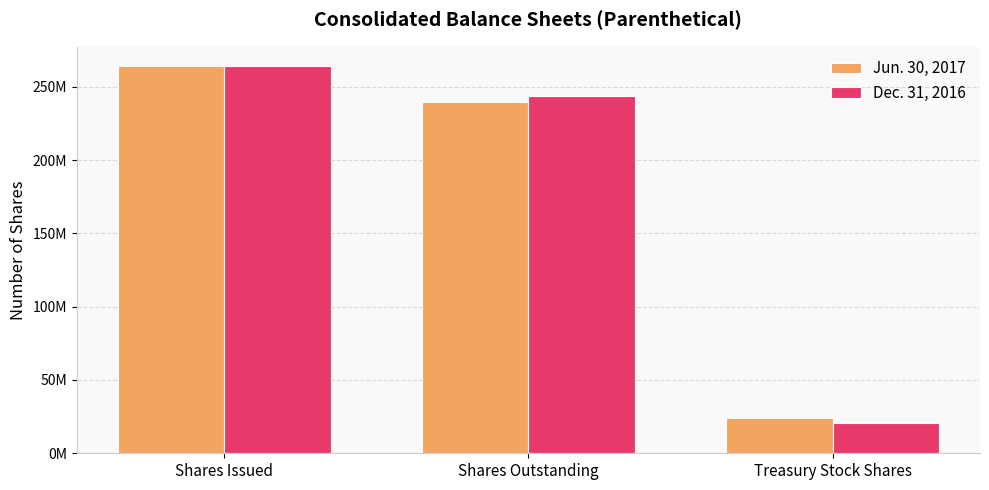

What are all the series names shown in the legend?

Jun. 30, 2017, Dec. 31, 2016